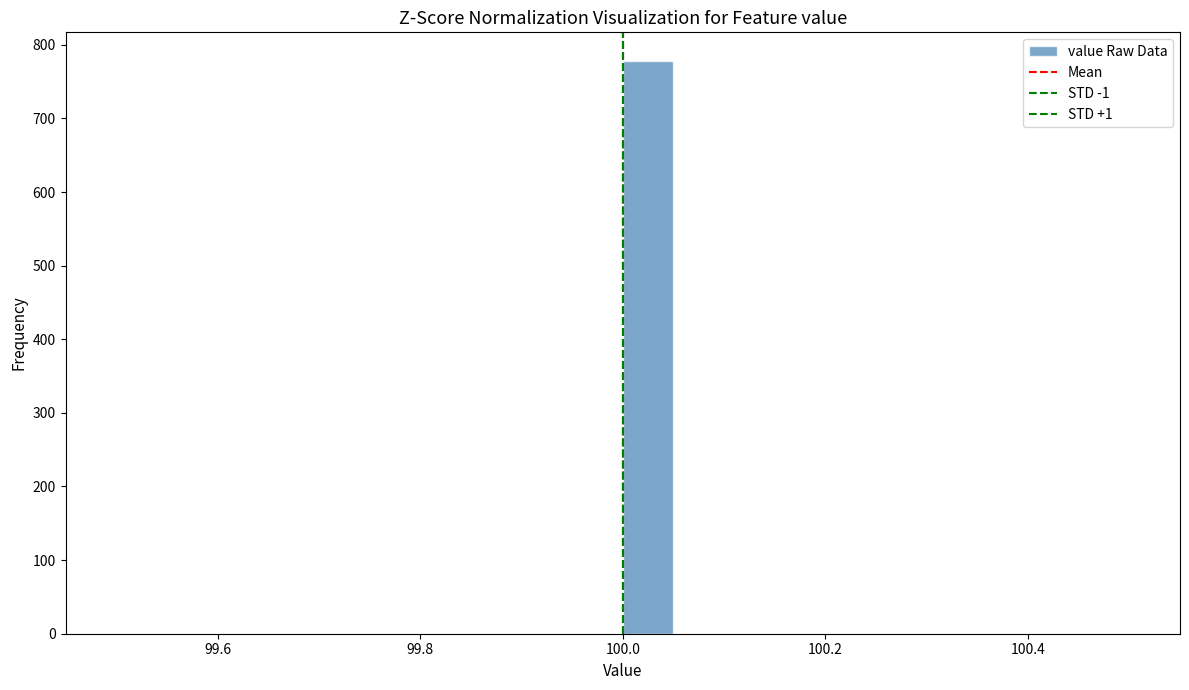

Around what value on the x-axis is the tallest bar? Give the approximate position of its centre, as read against the axis.

100.02